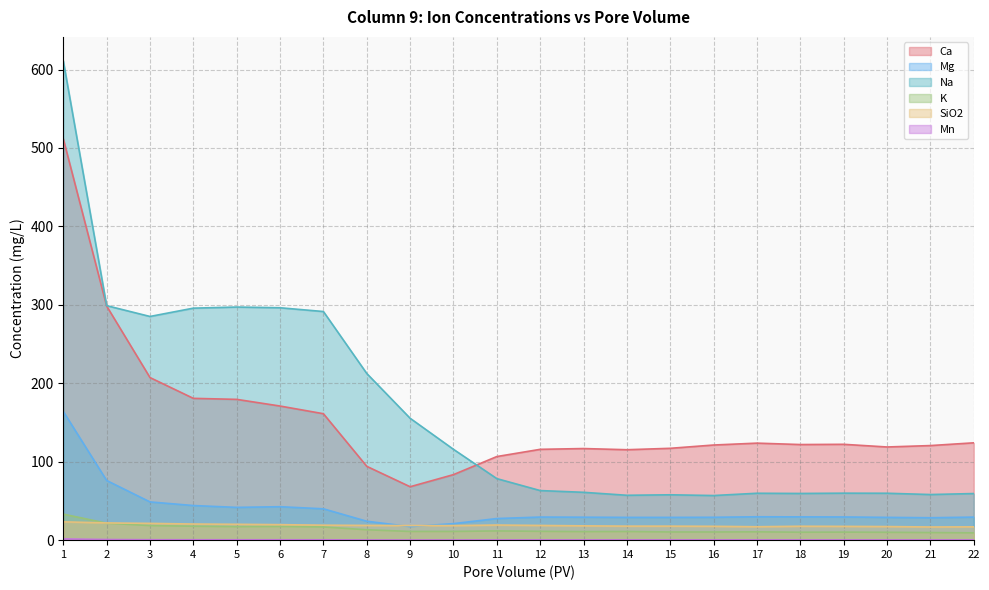

Is it true that K equals 15.6 at 20?

False